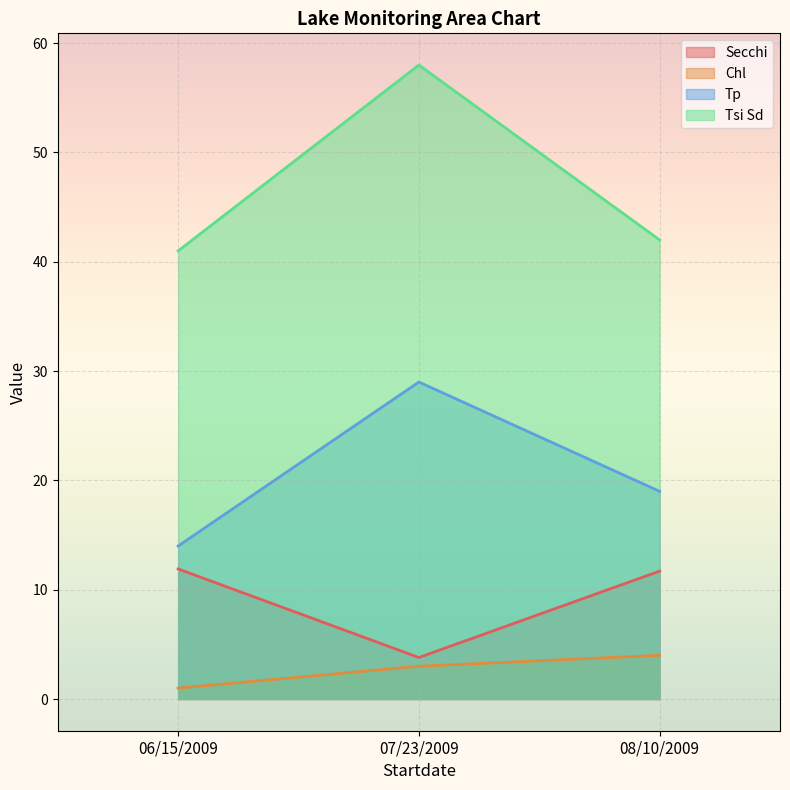

Read the Tsi Sd value at 08/10/2009.

42.0